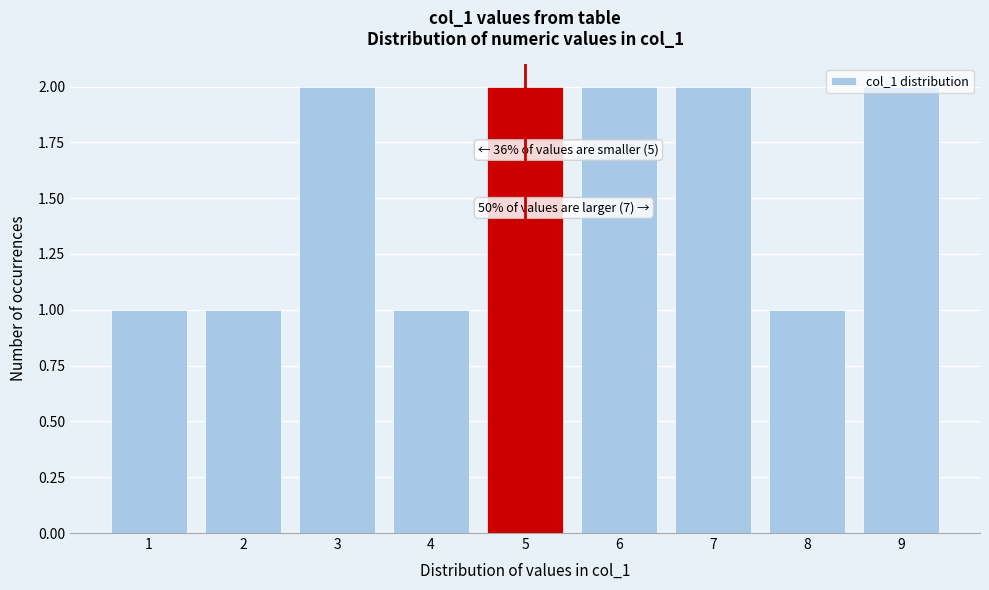

Approximately how many times larger is the value at 7 compared to 6?

1.0